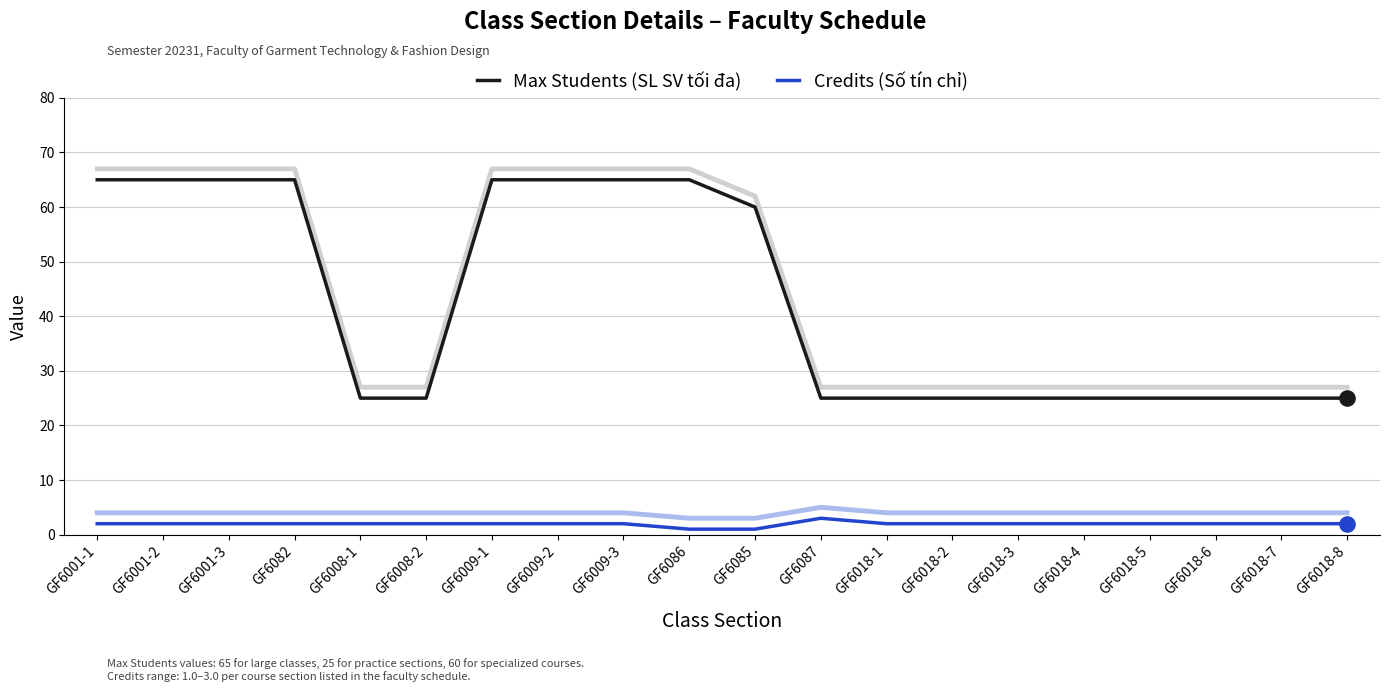

Which series reaches the maximum Y coordinate?

Max Students (SL SV tối đa)